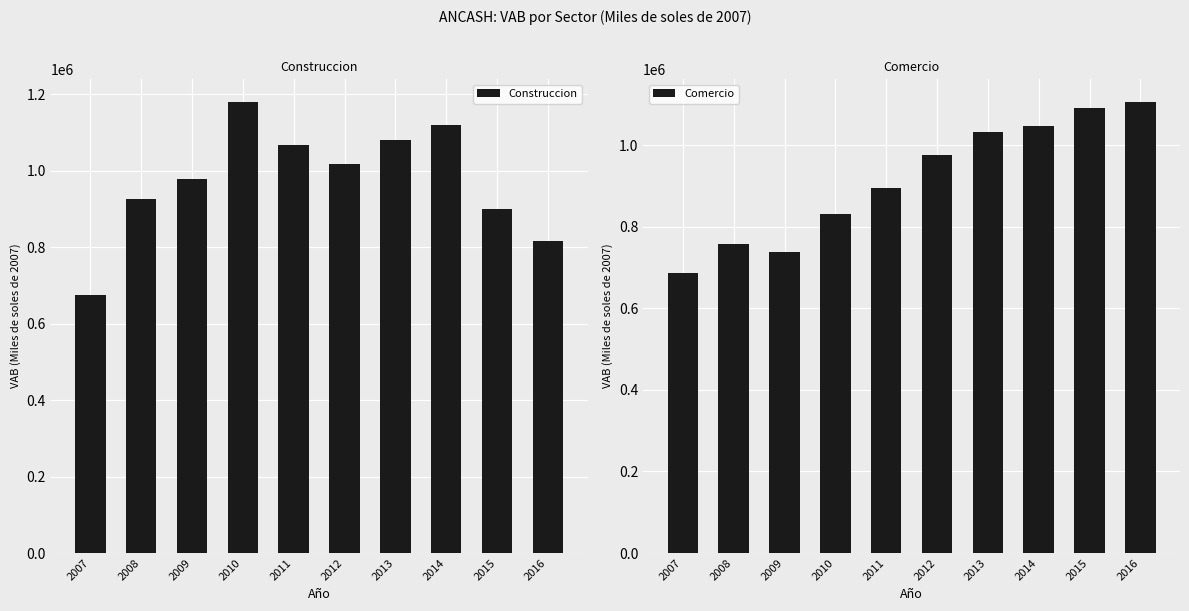

What are all the series names shown in the legend?

Construccion, Comercio